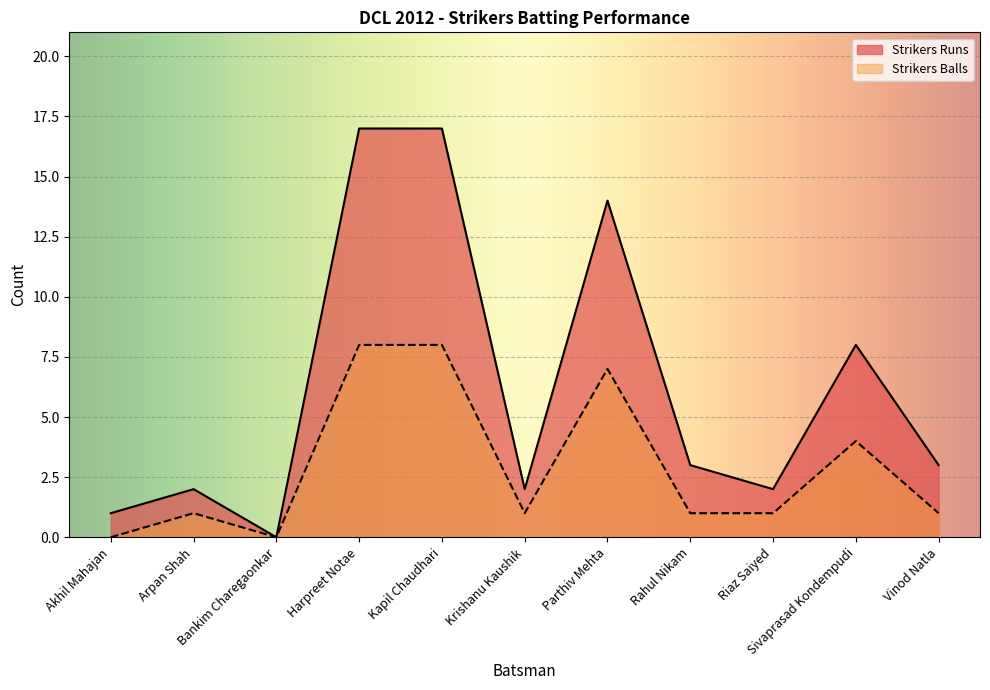

How many interior local valleys does the Strikers Balls series have?

2